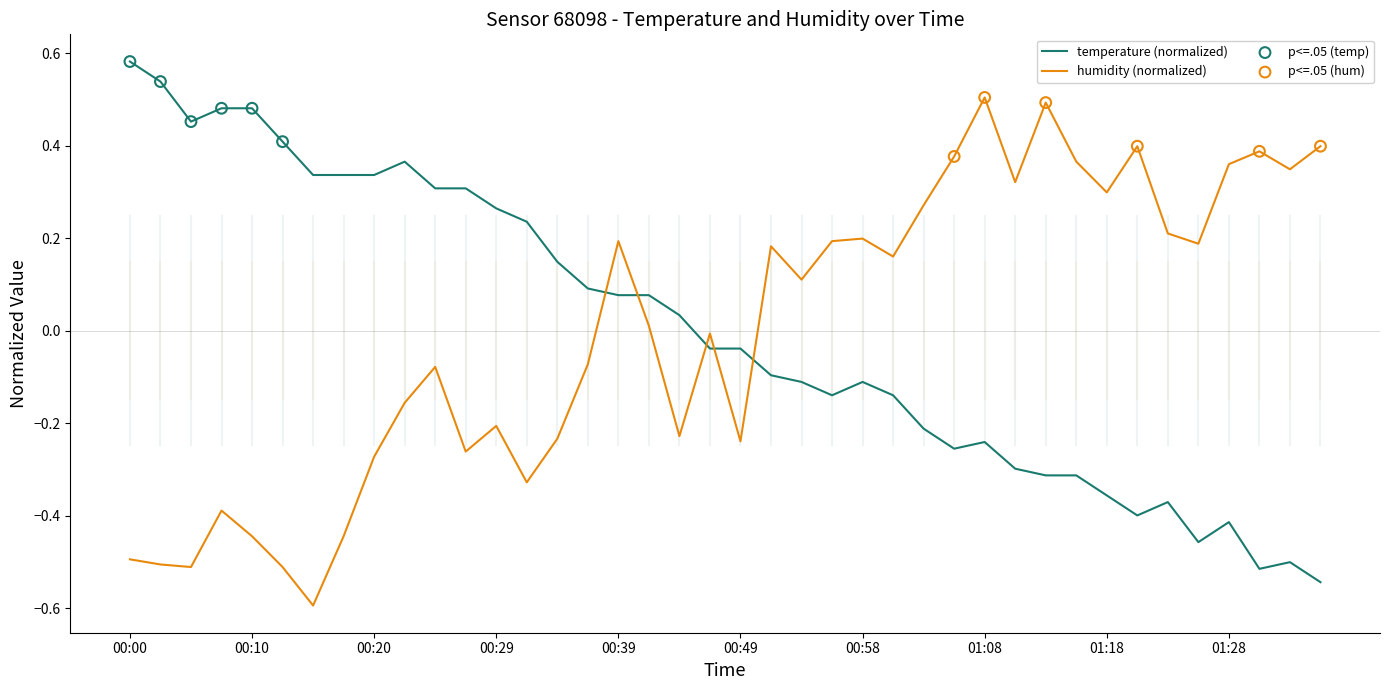

What are all the series names shown in the legend?

temperature, humidity